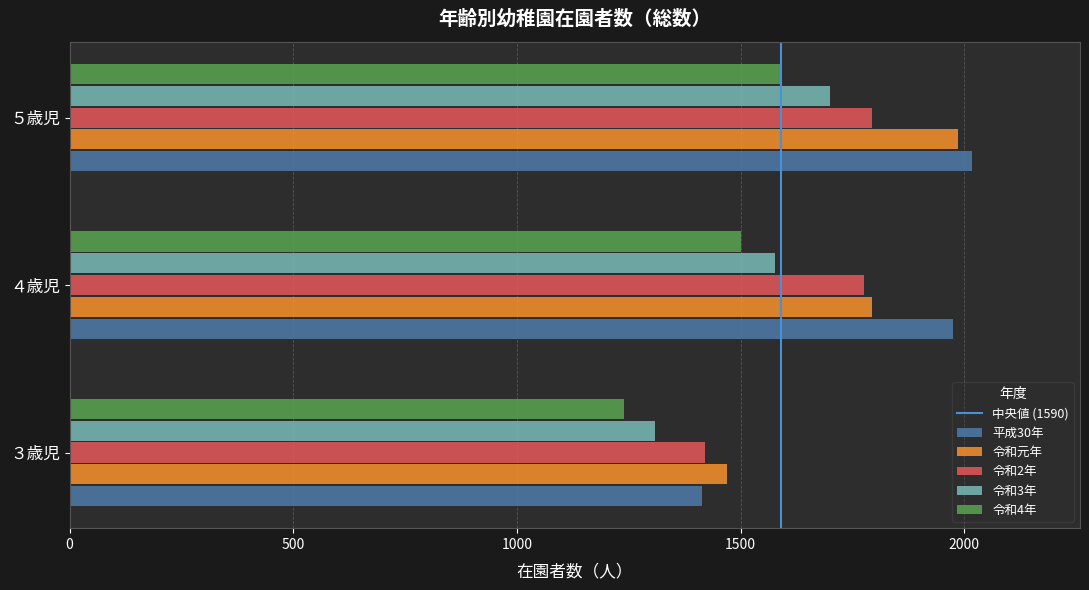

What is the spread (max minus min) of values at ３歳児?

230